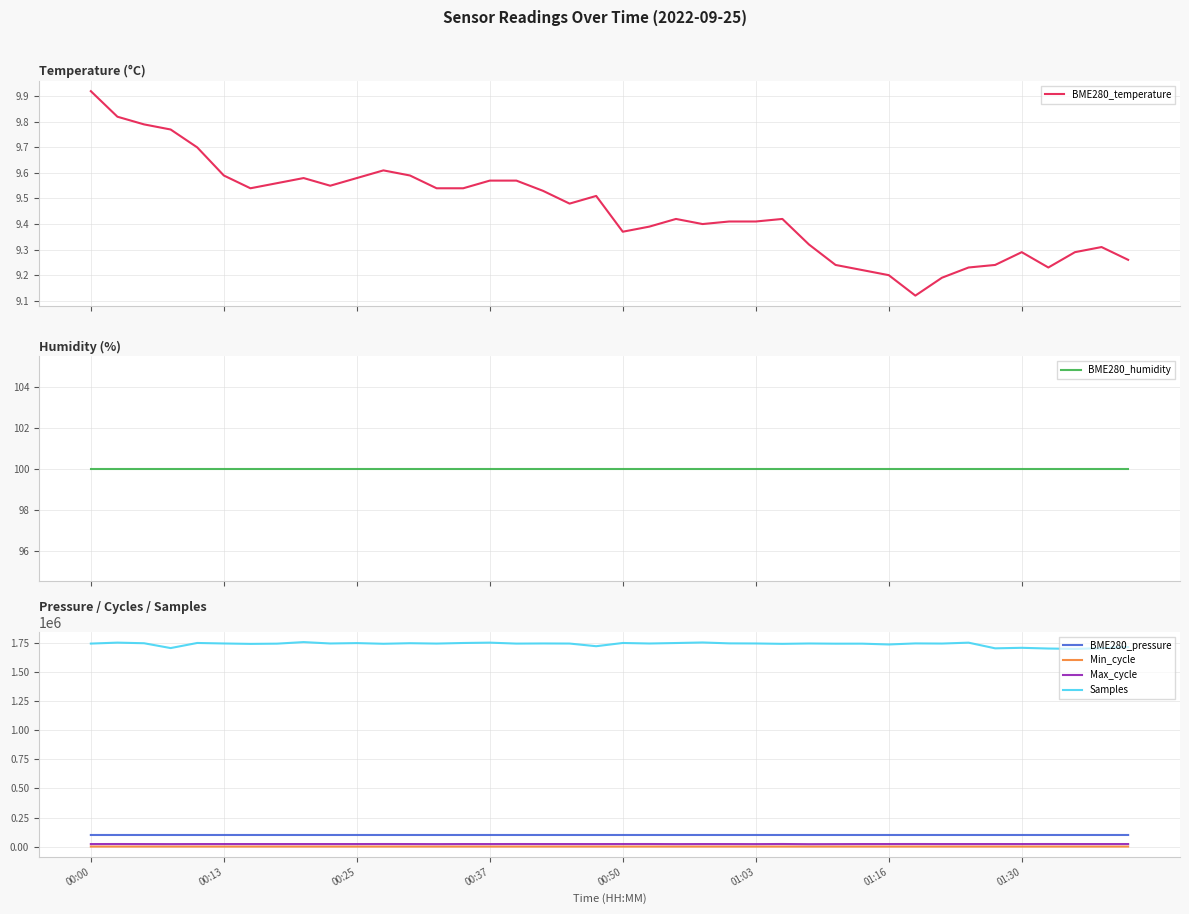

Reading right to left, transcribe all the data shown in this chart.

BME280_temperature: 9.3	9.3	9.3	9.2	9.3	9.2	9.2	9.2	9.1	9.2	9.2	9.2	9.3	9.4	9.4	9.4	9.4	9.4	9.4	9.4	9.5	9.5	9.5	9.6	9.6	9.5	9.5	9.6	9.6	9.6	9.6	9.6	9.6	9.5	9.6	9.7	9.8	9.8	9.8	9.9
BME280_humidity: 100.0	100.0	100.0	100.0	100.0	100.0	100.0	100.0	100.0	100.0	100.0	100.0	100.0	100.0	100.0	100.0	100.0	100.0	100.0	100.0	100.0	100.0	100.0	100.0	100.0	100.0	100.0	100.0	100.0	100.0	100.0	100.0	100.0	100.0	100.0	100.0	100.0	100.0	100.0	100.0
BME280_pressure: 99560.3	99558.4	99558.9	99559.6	99559.4	99556.9	99557.0	99553.6	99551.7	99556.7	99560.1	99558.2	99563.2	99565.0	99557.6	99557.6	99549.3	99548.8	99547.6	99543.2	99551.5	99547.2	99553.2	99548.7	99550.0	99548.8	99552.2	99550.8	99548.9	99543.8	99548.7	99545.1	99554.8	99554.9	99559.9	99558.2	99550.9	99553.9	99545.9	99545.0
Min_cycle: 82.0	83.0	83.0	82.0	82.0	83.0	80.0	80.0	80.0	80.0	80.0	80.0	80.0	80.0	80.0	80.0	80.0	80.0	80.0	80.0	80.0	80.0	80.0	80.0	80.0	80.0	80.0	80.0	80.0	80.0	80.0	80.0	80.0	80.0	80.0	80.0	82.0	80.0	80.0	80.0
Max_cycle: 21691.0	21589.0	21613.0	21838.0	21522.0	21633.0	21531.0	21498.0	21888.0	21615.0	21540.0	20962.0	20427.0	21948.0	21010.0	21439.0	21558.0	21077.0	21820.0	21668.0	21435.0	21508.0	21574.0	21778.0	21415.0	21546.0	20990.0	21494.0	21808.0	21506.0	21530.0	21605.0	21503.0	21617.0	21564.0	21507.0	21054.0	21395.0	21812.0	21428.0
Samples: 1716475.0	1707551.0	1701357.0	1704499.0	1710676.0	1706181.0	1755047.0	1747305.0	1748551.0	1739451.0	1746413.0	1746213.0	1747954.0	1744816.0	1748023.0	1748930.0	1756570.0	1751911.0	1747764.0	1752270.0	1724461.0	1747348.0	1748166.0	1746929.0	1755177.0	1752186.0	1747121.0	1750316.0	1745416.0	1751265.0	1747926.0	1759817.0	1746489.0	1744467.0	1747976.0	1752331.0	1708482.0	1750040.0	1755282.0	1747052.0